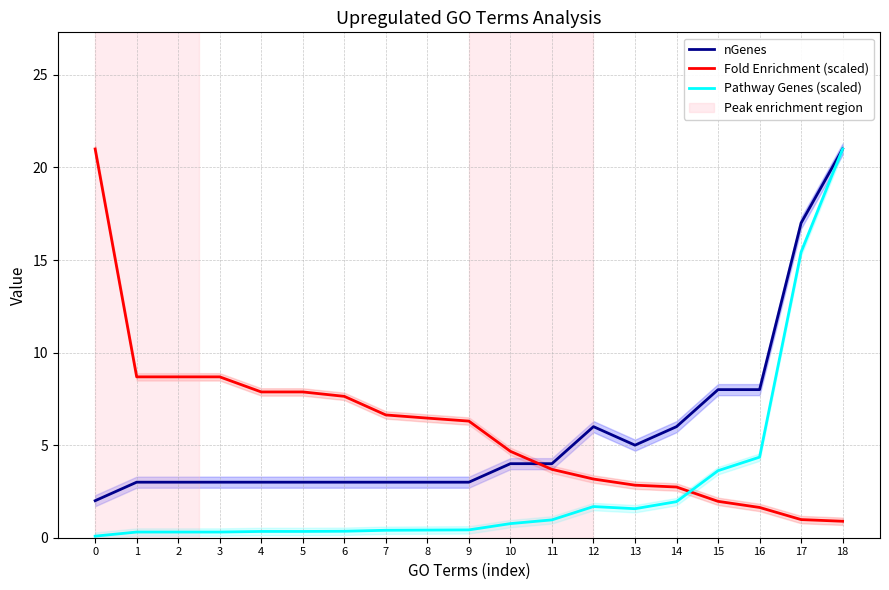

Is it true that Fold Enrichment (scaled) equals 8.7 at 1?

True